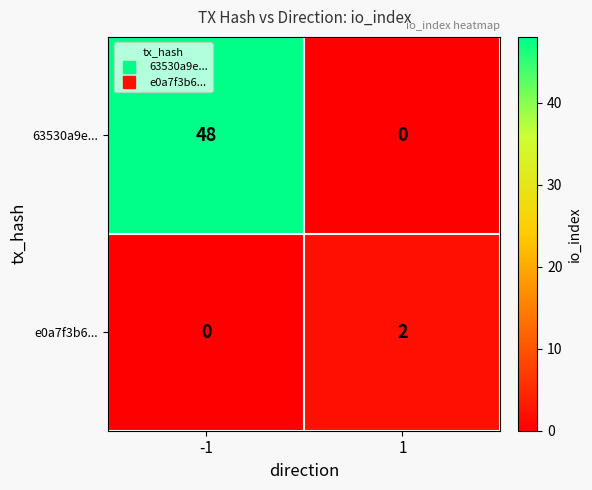

At which category is the sum across all series the highest?

-1